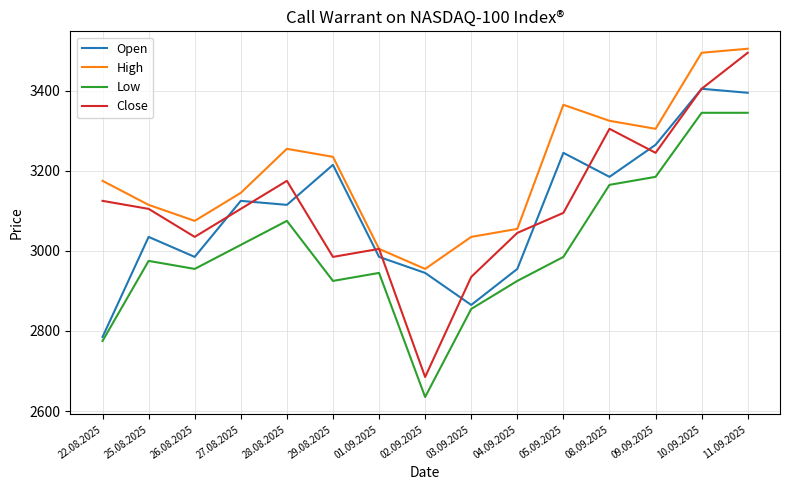

What is the difference between the second highest and second lowest values in the Low series?

570